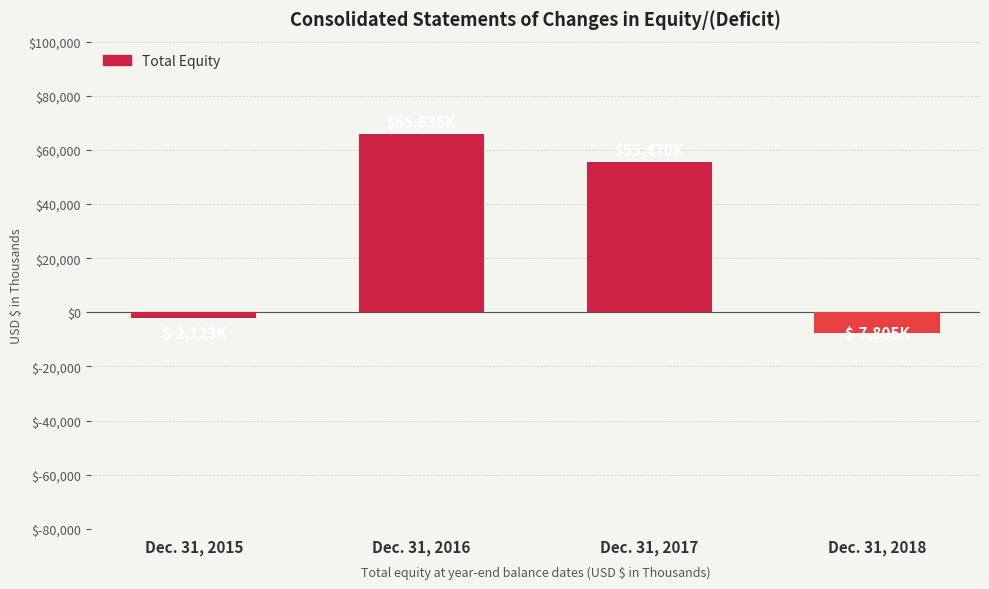

What is the change in value from Dec. 31, 2015 to Dec. 31, 2018?

-5682